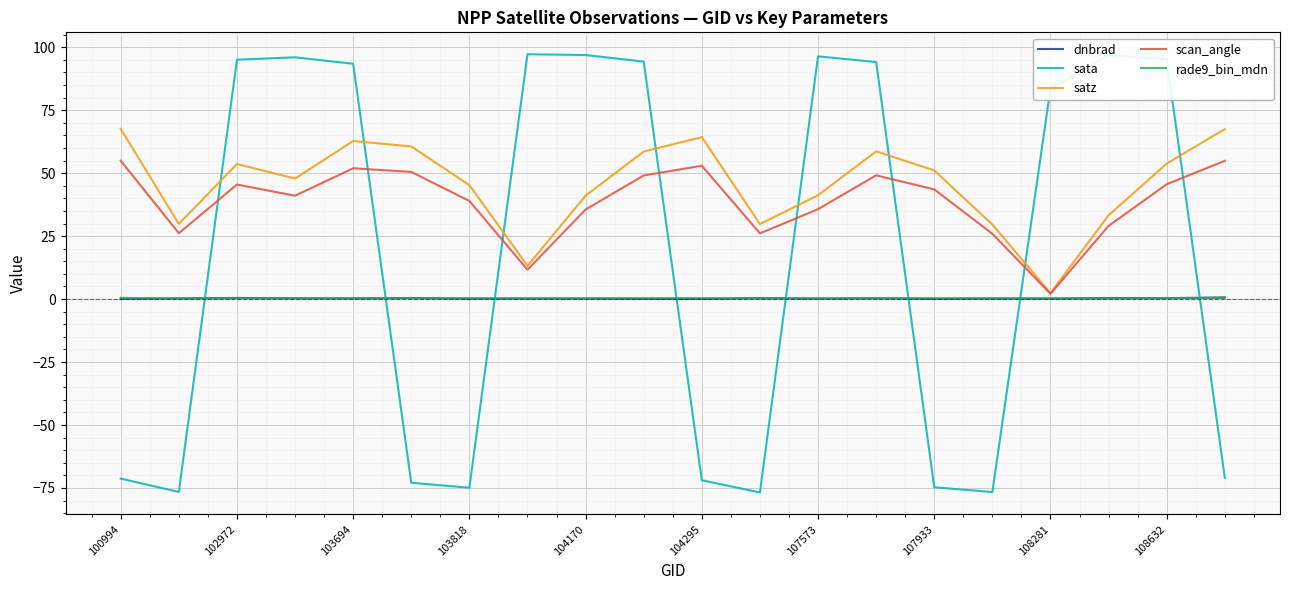

How many values in the scan_angle series exceed 43?

10